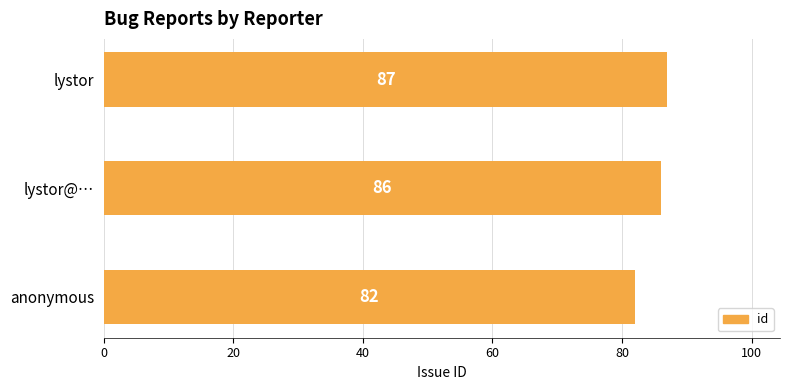

What is the ratio of the value at lystor to the value at lystor@…?

1.0